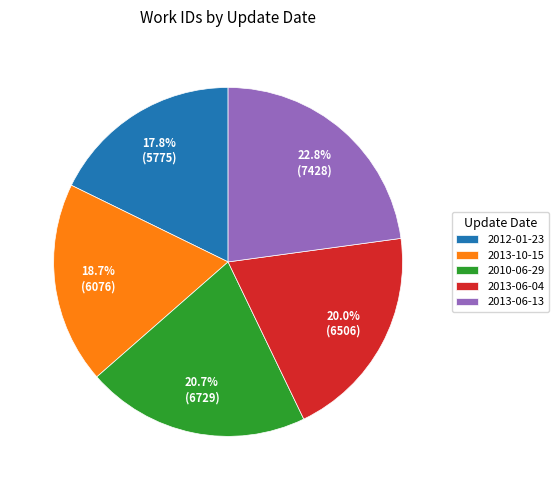

Count the number of slices in the pie.

5